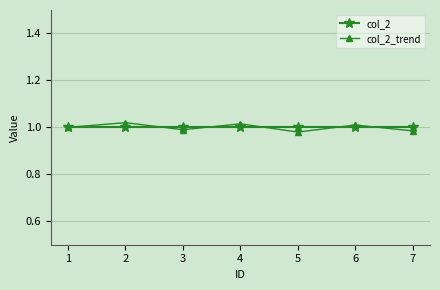

What is the maximum value for col_2?

1.0